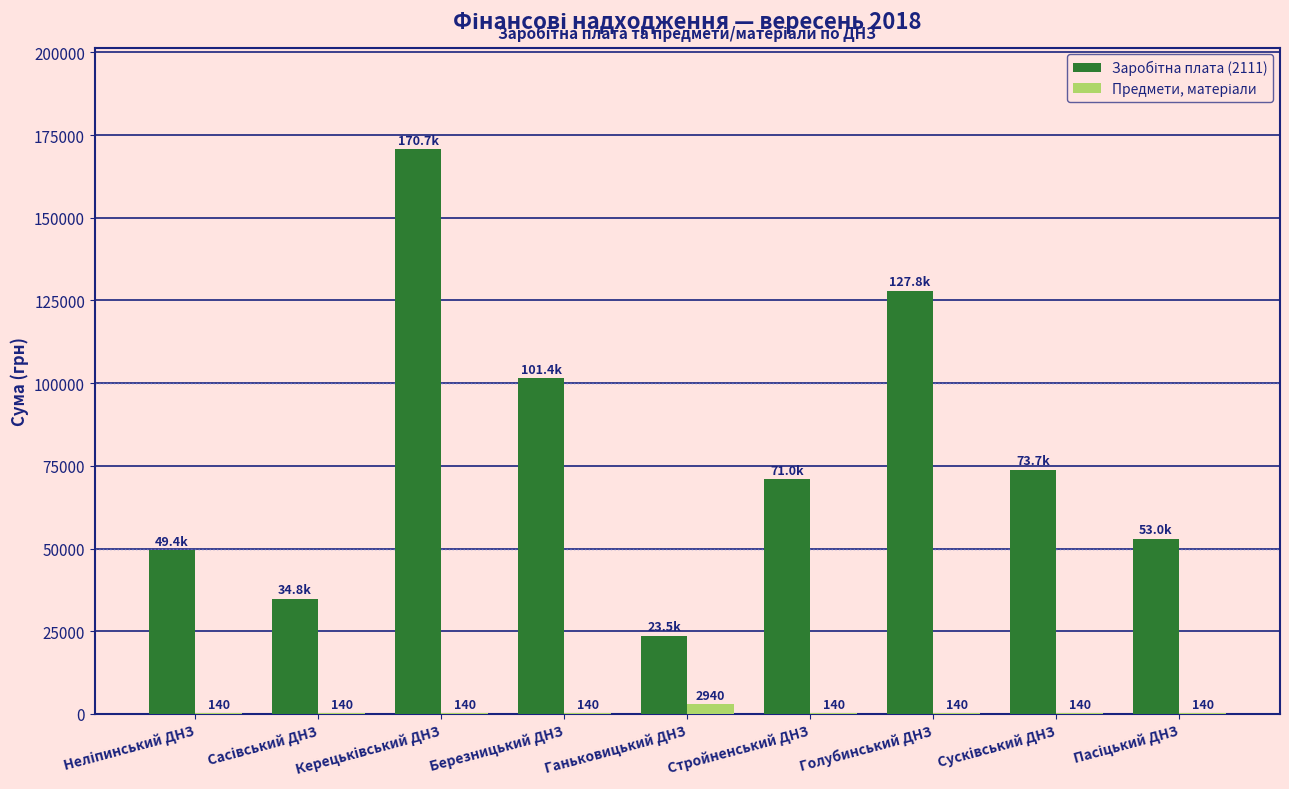

What is the greatest value displayed?

170725.1